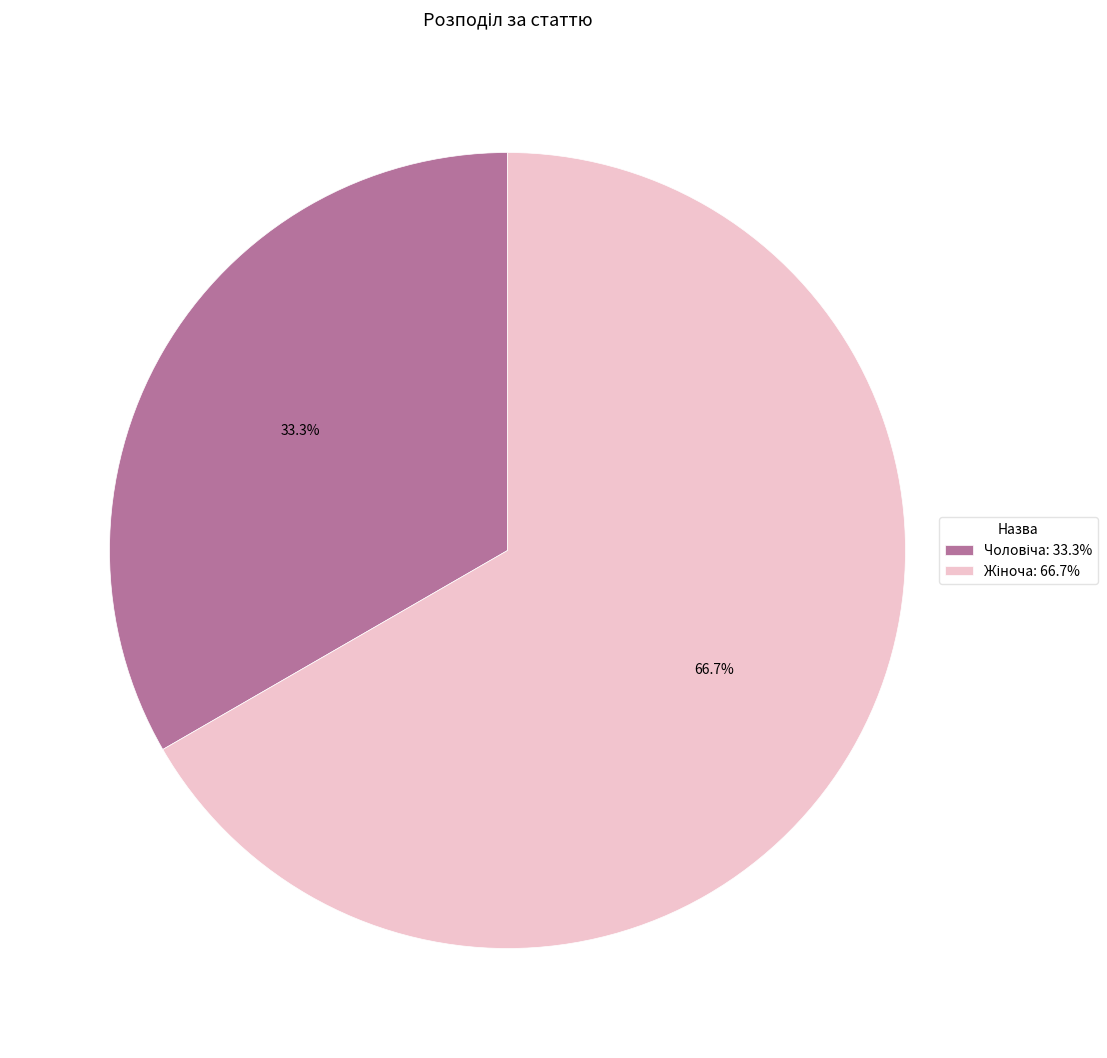

True or false: Чоловіча accounts for 47% of the total.

False